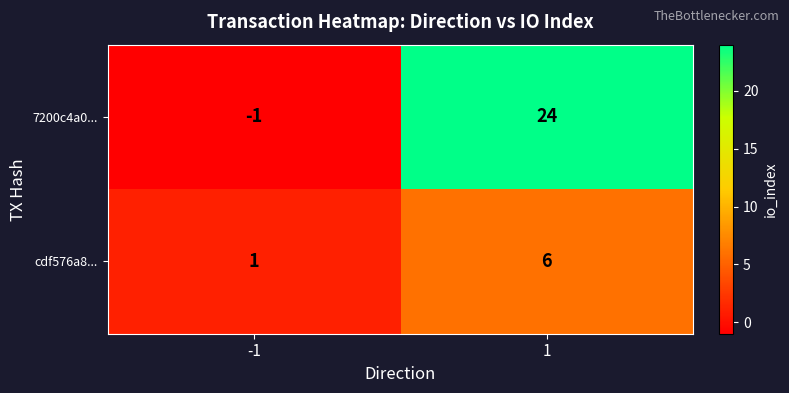

The value of cdf576a8... at 1 is 6. True or false?

True